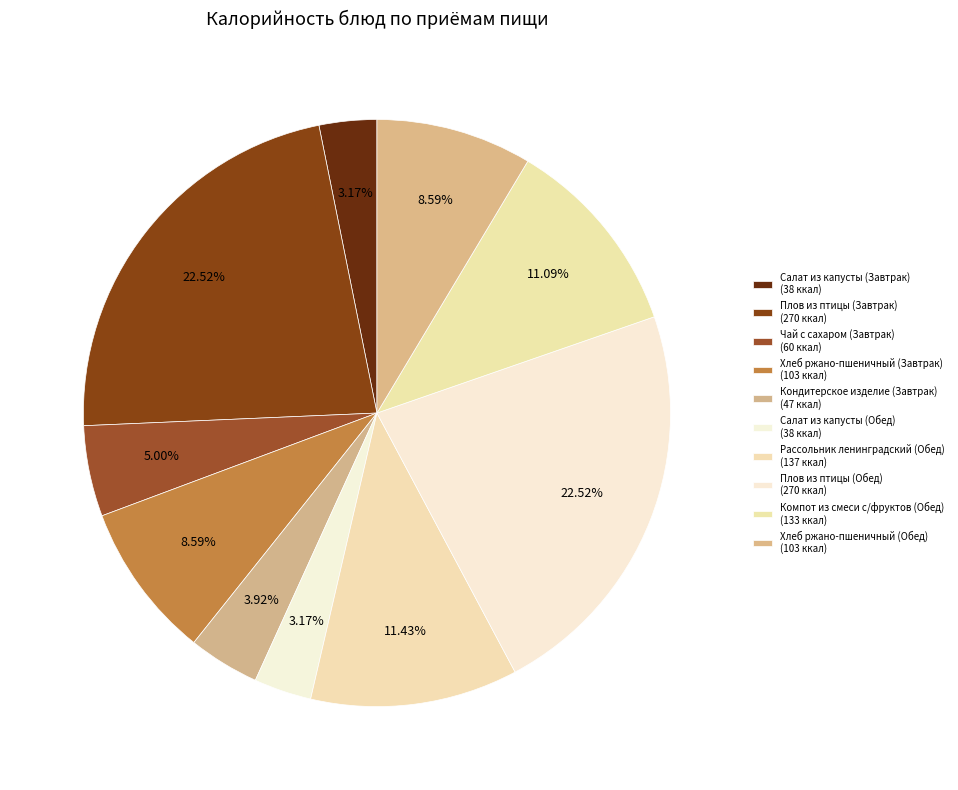

Does any single category account for the majority?

No